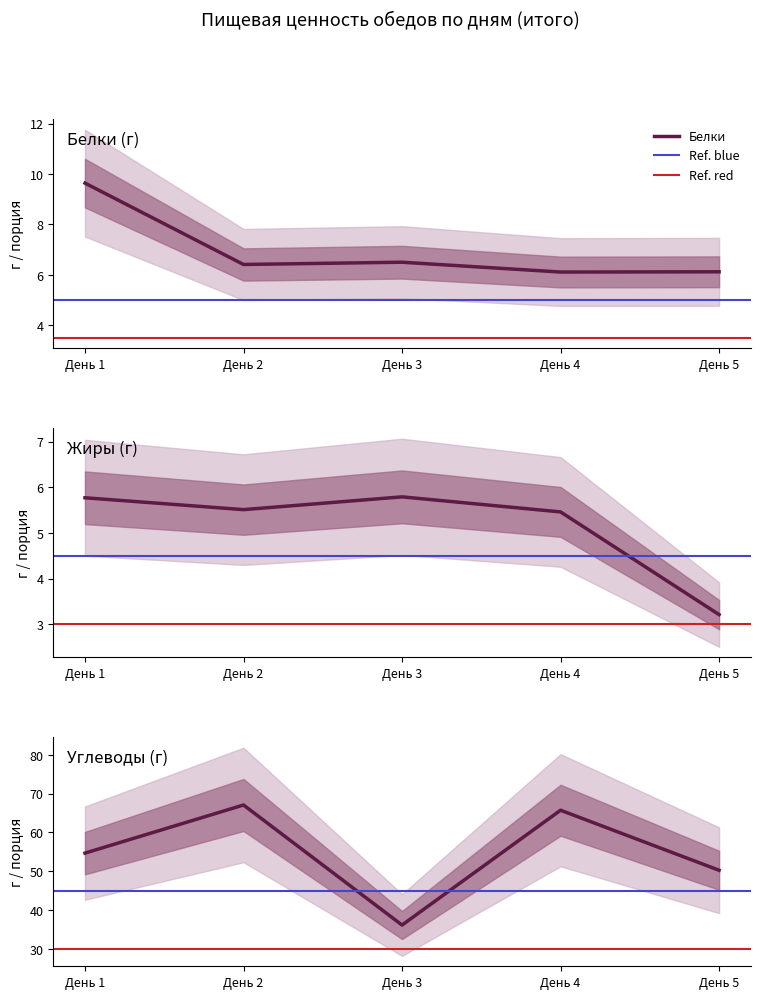

True or false: Углеводы and Жиры intersect in this chart.

False